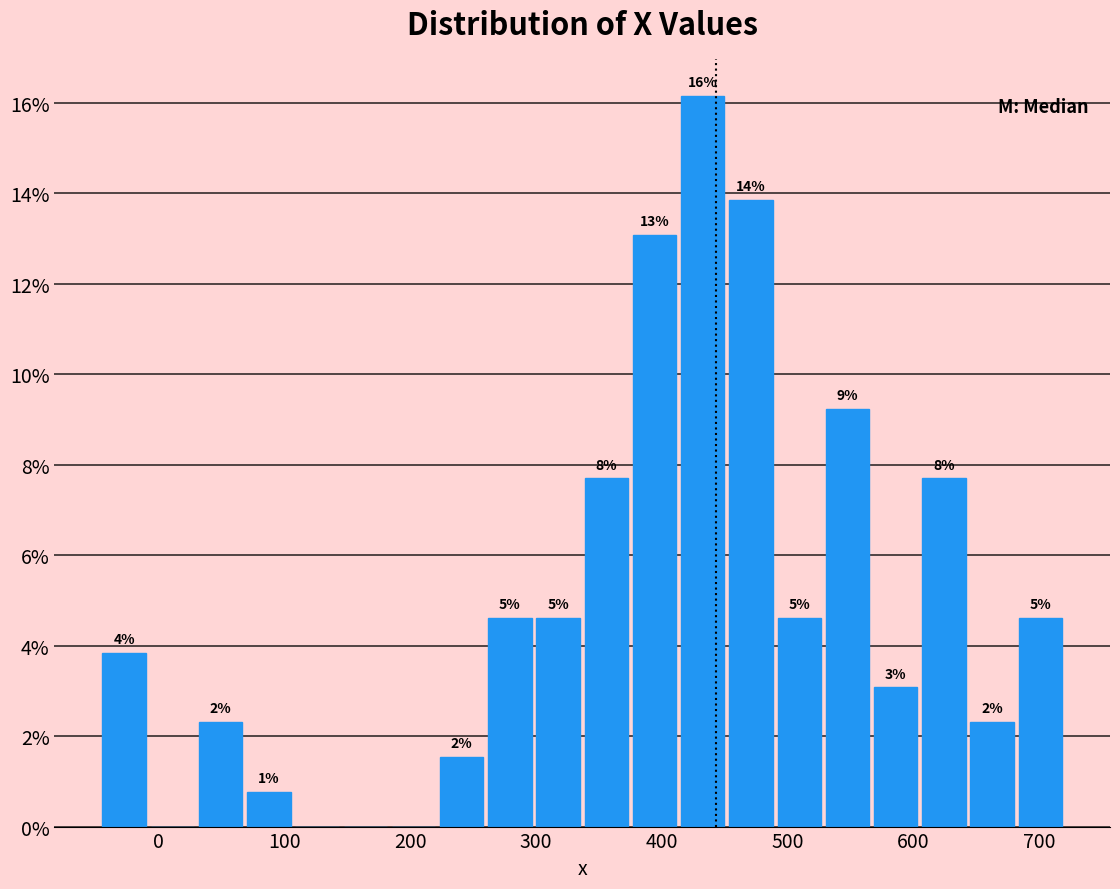

Read against the x-axis, roughly where is the centre of the tallest bar?

430